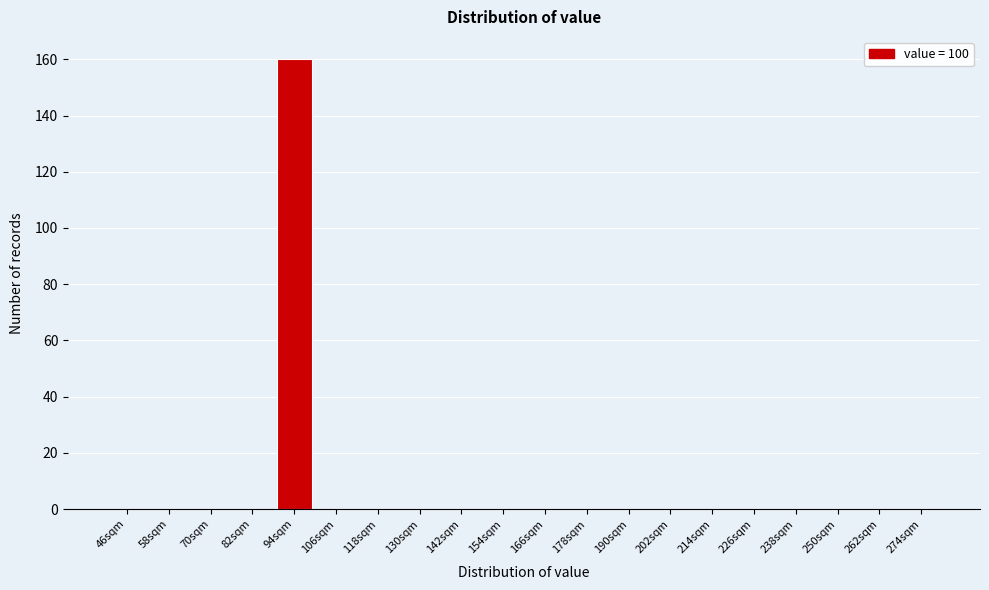

Reading right to left, what are all the values shown in this chart?

274sqm=0	262sqm=0	250sqm=0	238sqm=0	226sqm=0	214sqm=0	202sqm=0	190sqm=0	178sqm=0	166sqm=0	154sqm=0	142sqm=0	130sqm=0	118sqm=0	106sqm=0	94sqm=160	82sqm=0	70sqm=0	58sqm=0	46sqm=0